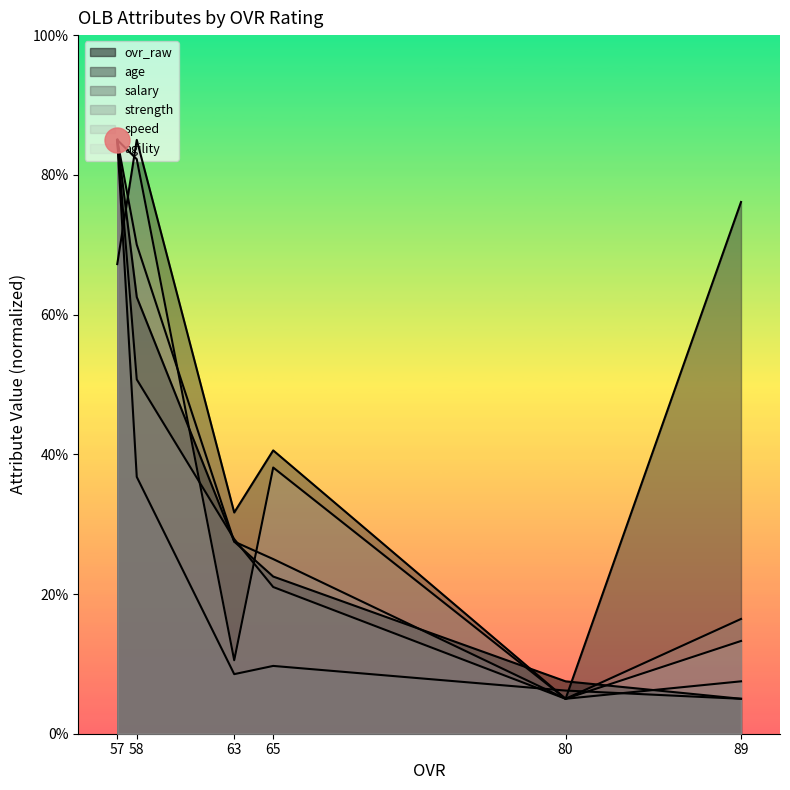

Which series has the widest spread of values?

speed